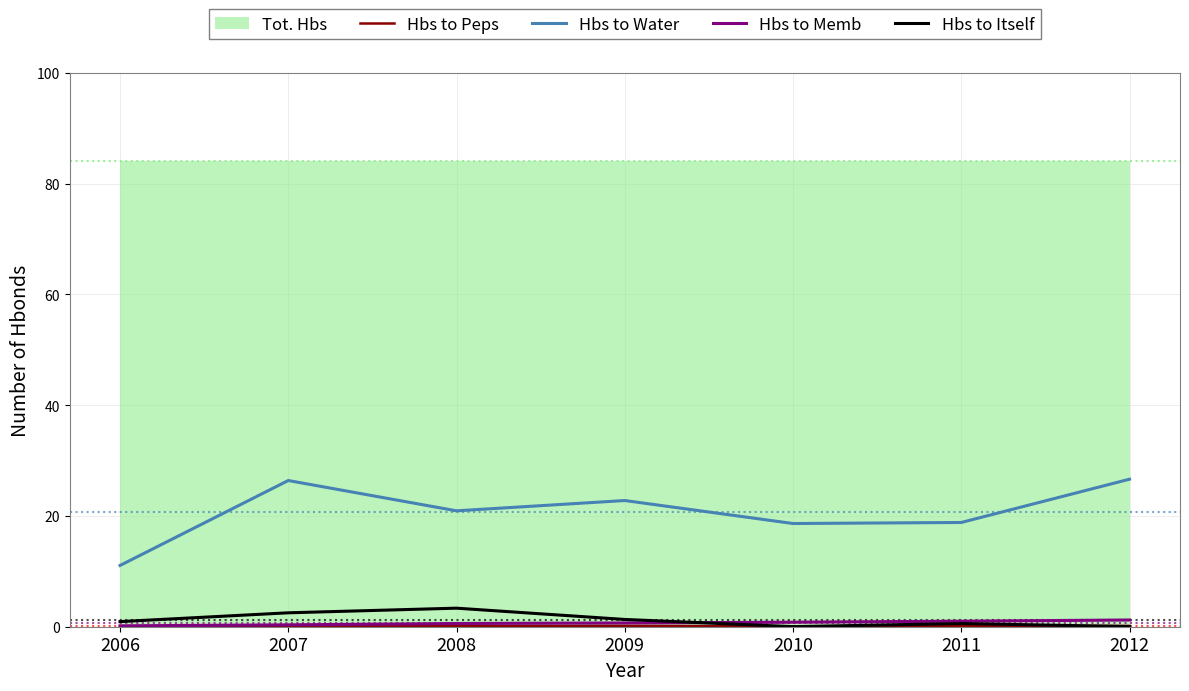

True or false: Hbs to Water has a value of 22.8 at 2009.

True